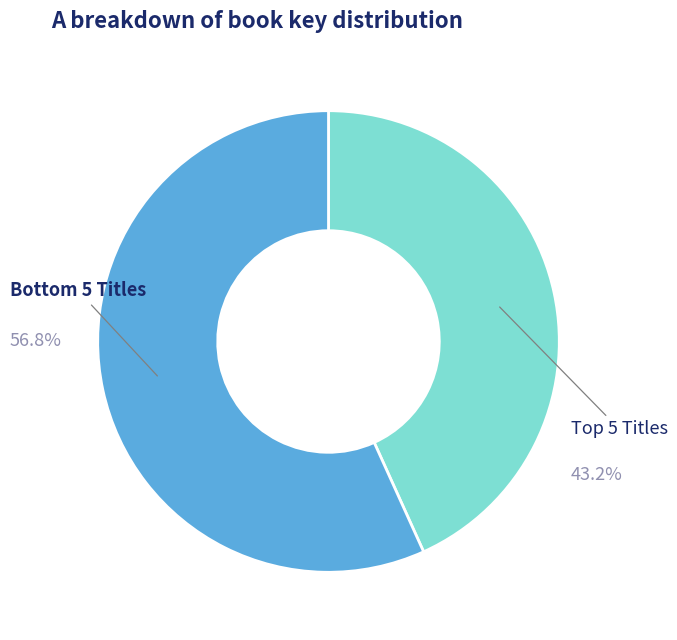

Count the number of slices in the pie.

2